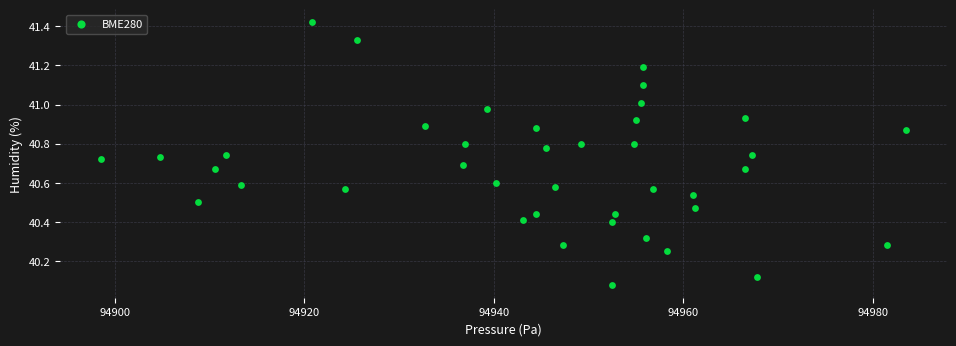

What is the range of Y values (max minus min)?

1.3